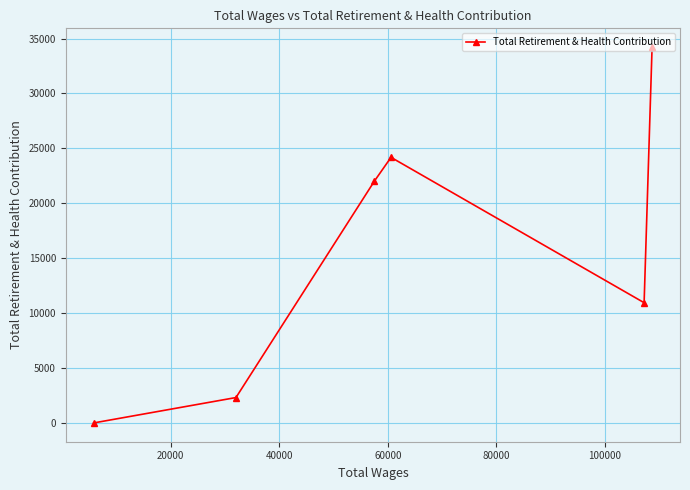

What is the difference between the maximum and minimum values?

34216